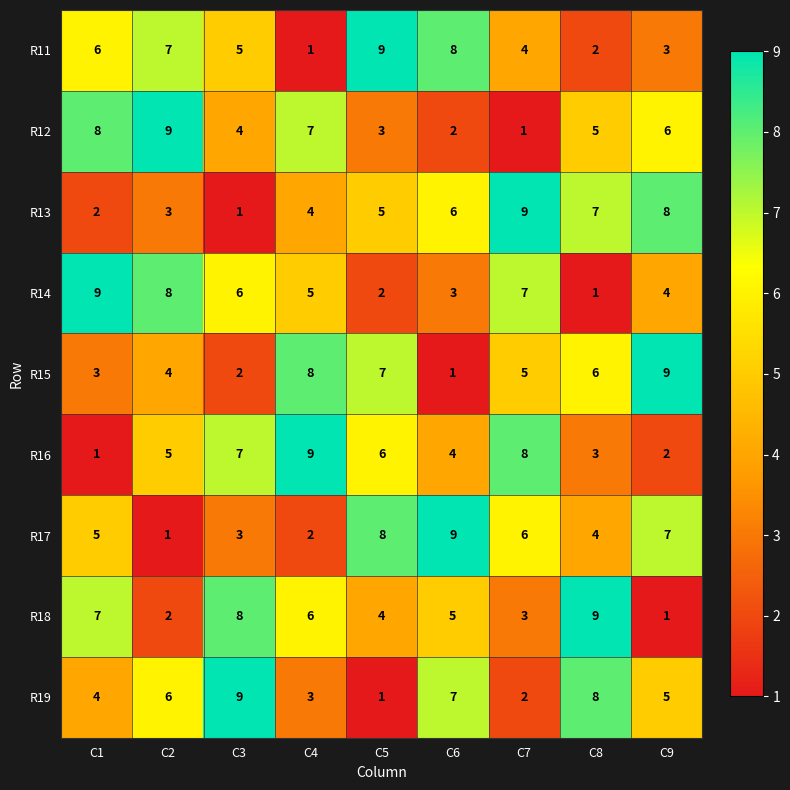

Count the R17 values in the range 3 to 7.

5